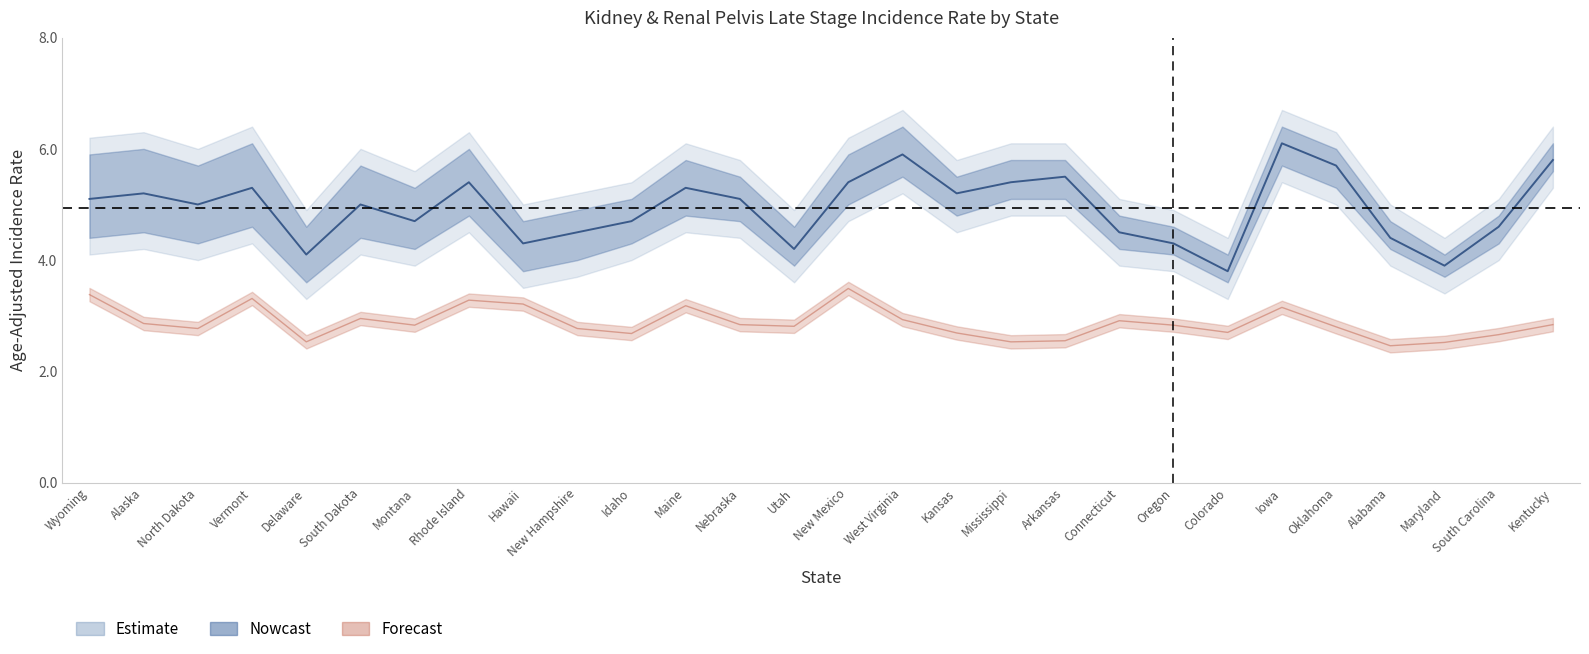

True or false: Pct Late Stage and Rate intersect in this chart.

False